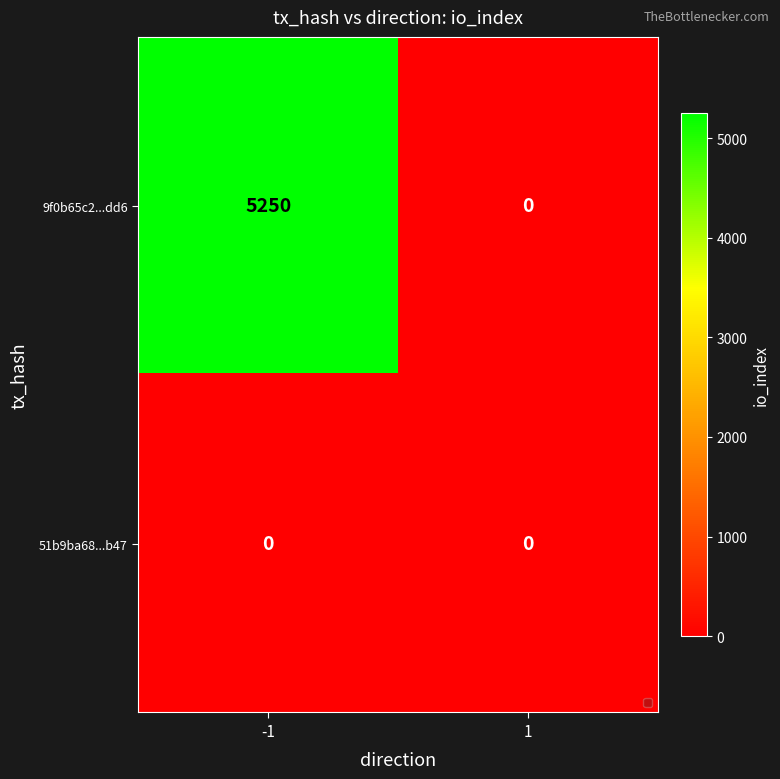

True or false: 9f0b65c2...dd6 has a value of 5250 at -1.

True